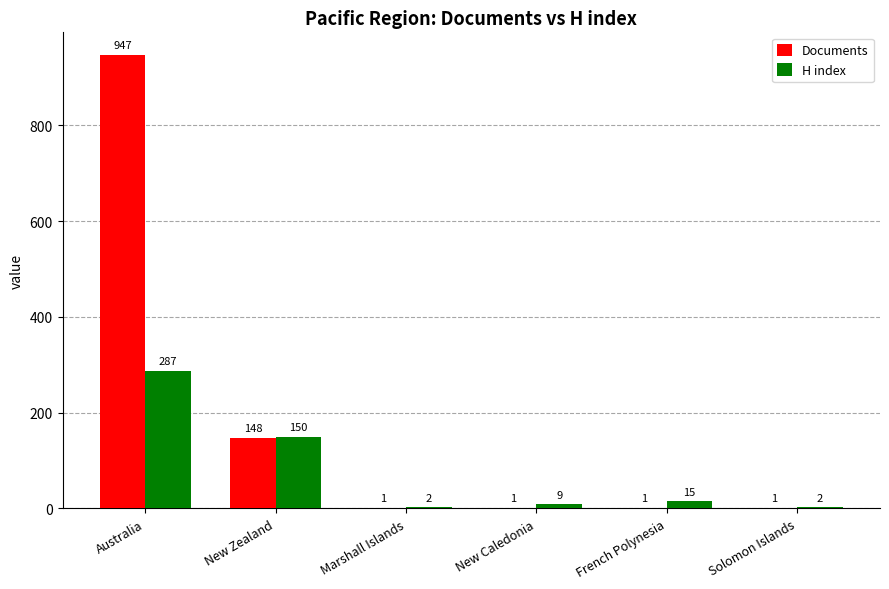

Reading left to right, transcribe all the data shown in this chart.

Documents: Australia=947	New Zealand=148	Marshall Islands=1	New Caledonia=1	French Polynesia=1	Solomon Islands=1
H index: Australia=287	New Zealand=150	Marshall Islands=2	New Caledonia=9	French Polynesia=15	Solomon Islands=2